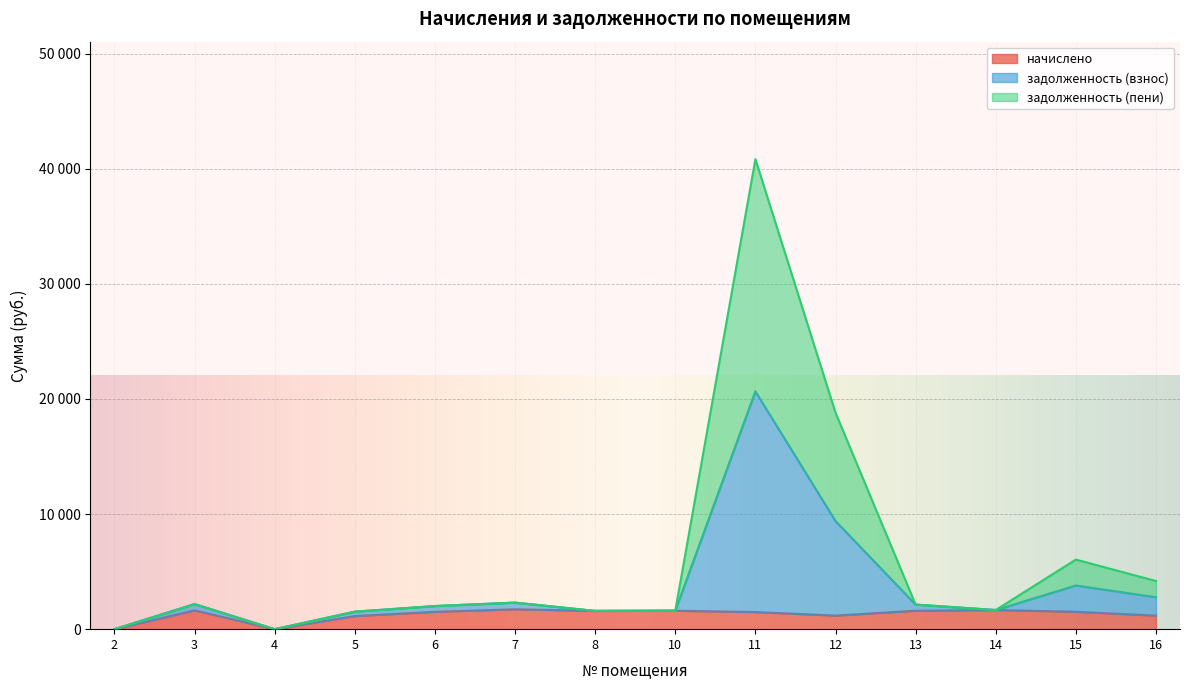

The value of начислено at 13 is 1602.0. True or false?

True